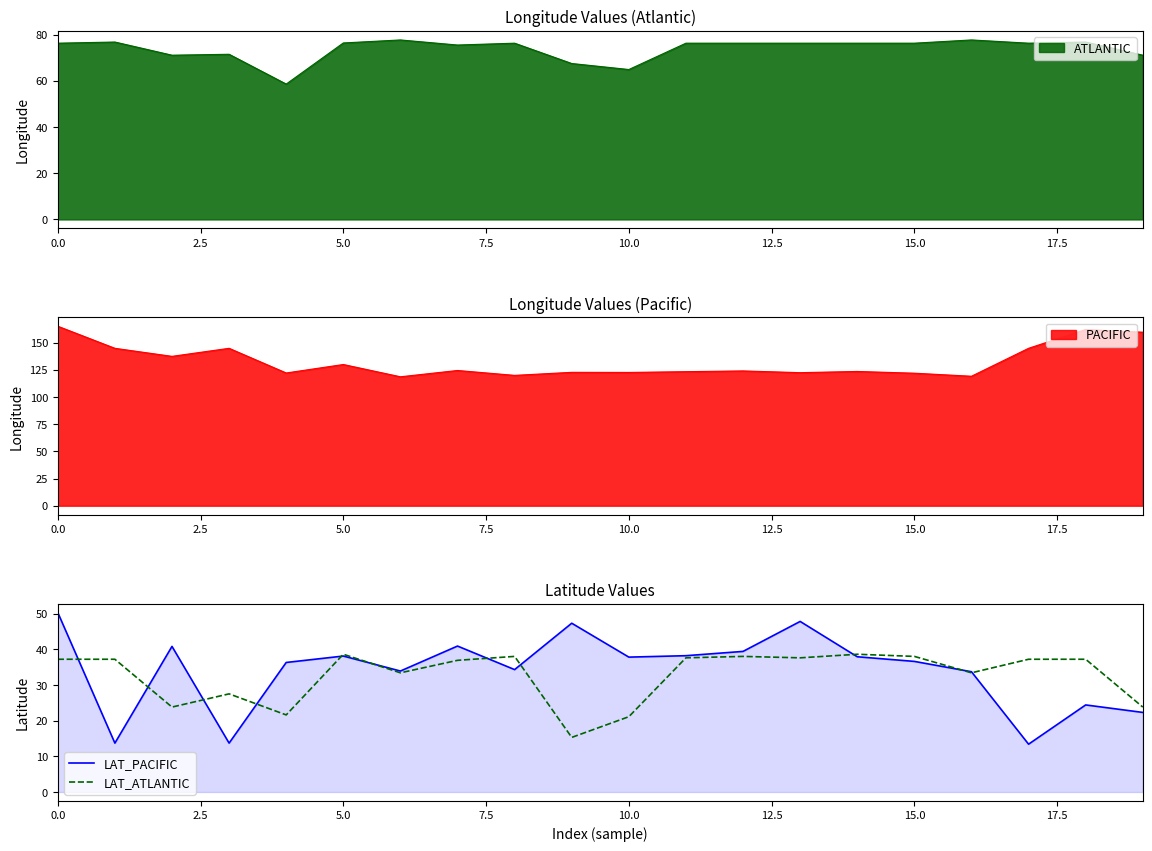

True or false: LAT_ATLANTIC and LAT_PACIFIC intersect in this chart.

True